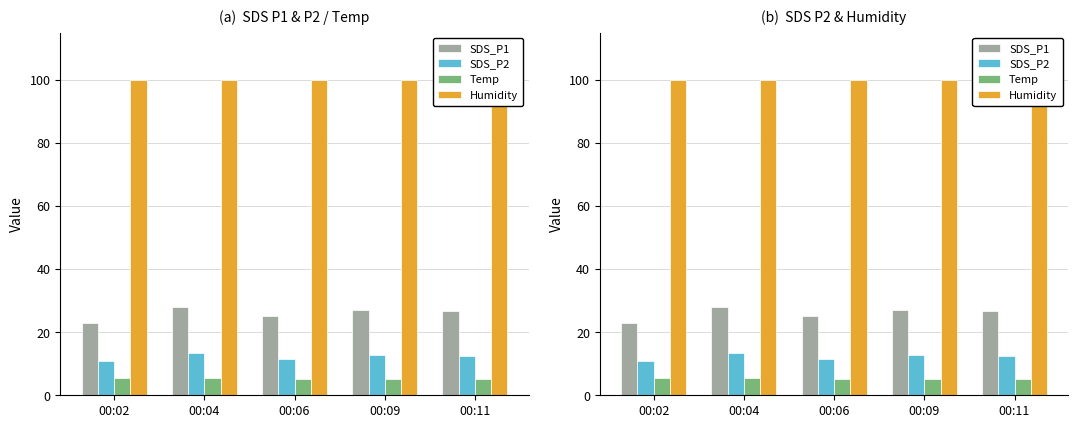

The SDS_P2 series shows 22.3 at 00:09. True or false?

False